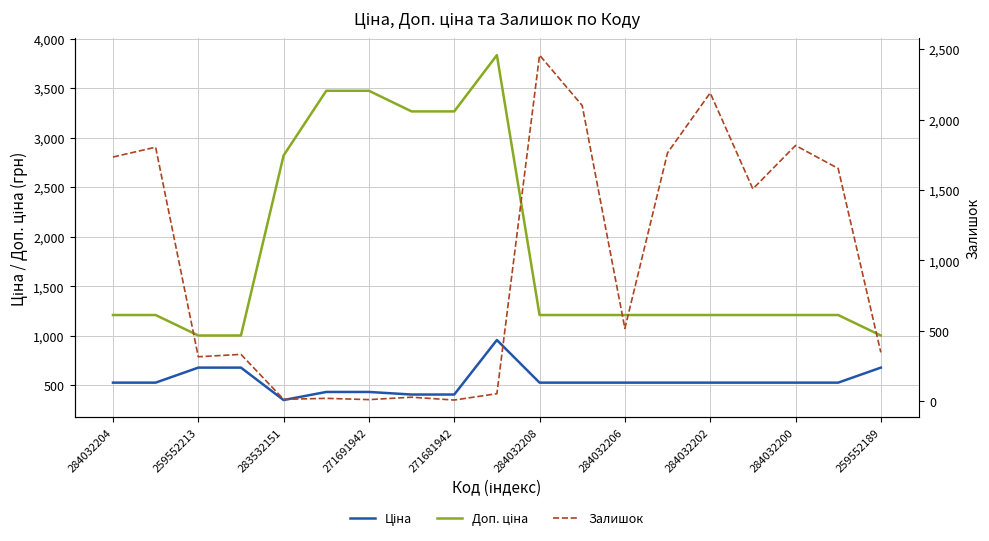

The value of Доп. ціна at 284032206 is 4672.1. True or false?

False